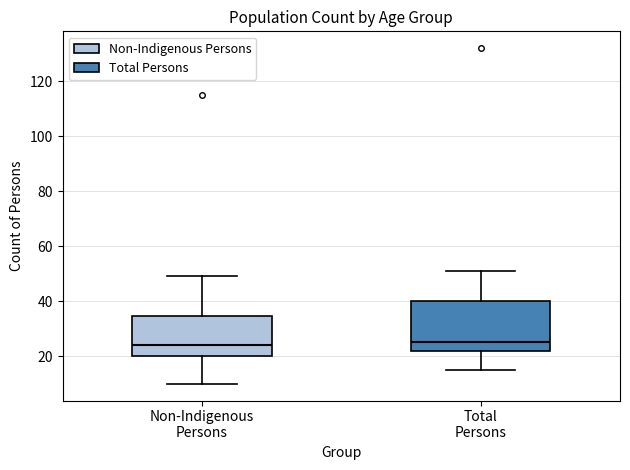

Which box is the tallest, from its lower edge to its upper edge?

Total Persons